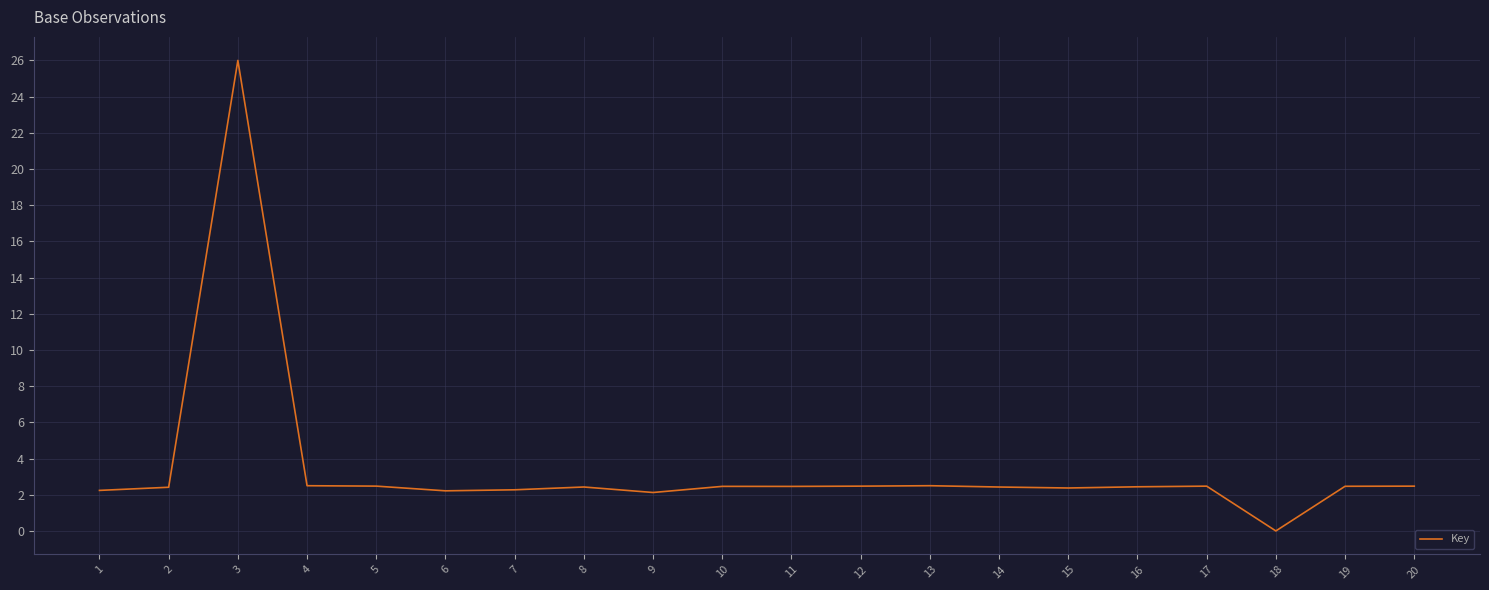

Approximately how many times larger is the value at 5 compared to 8?

1.0